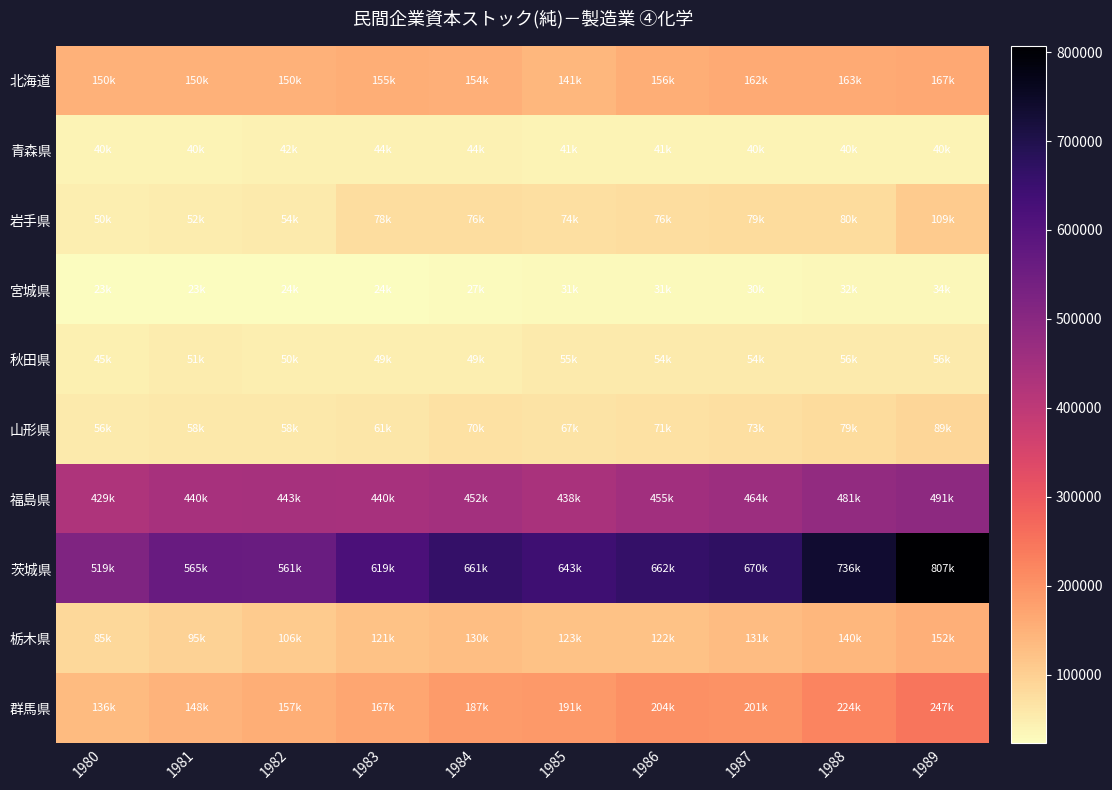

Count the number of categories in the chart.

10